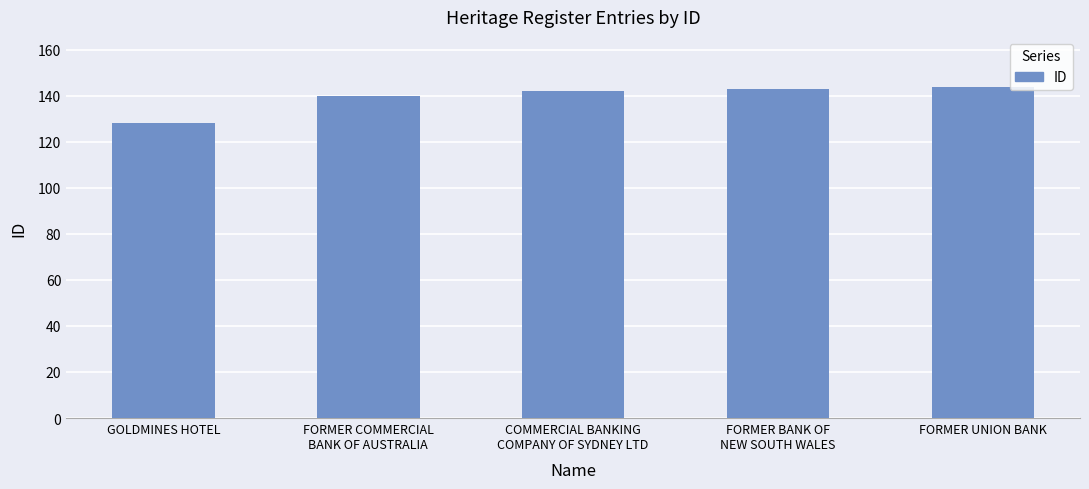

What is the label of the 4th bar from the left?

FORMER BANK OF
NEW SOUTH WALES